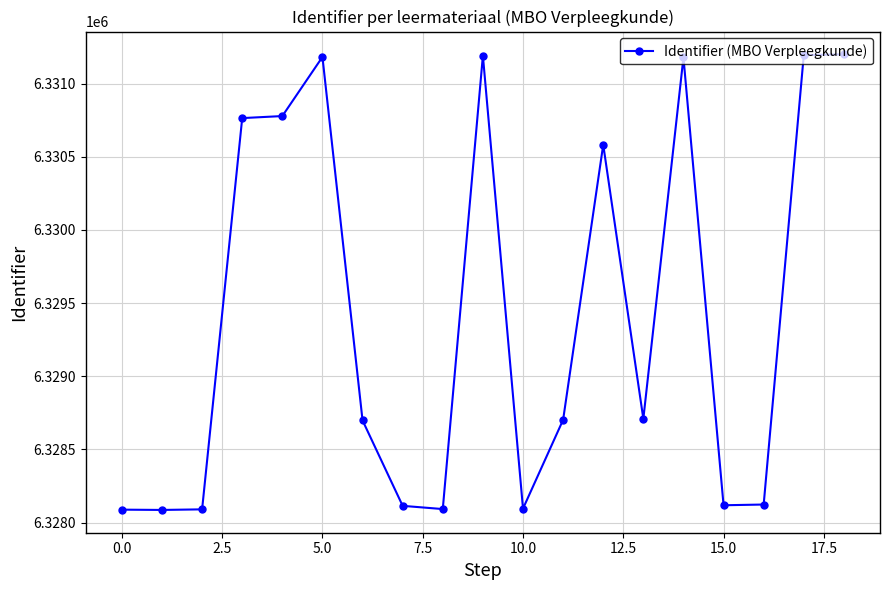

What is the difference between the maximum and second lowest values?

3113